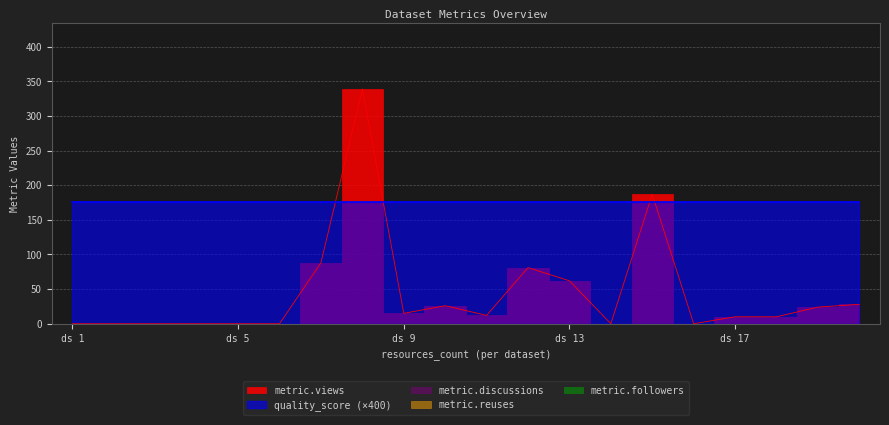

True or false: quality_score and metric.followers intersect in this chart.

False